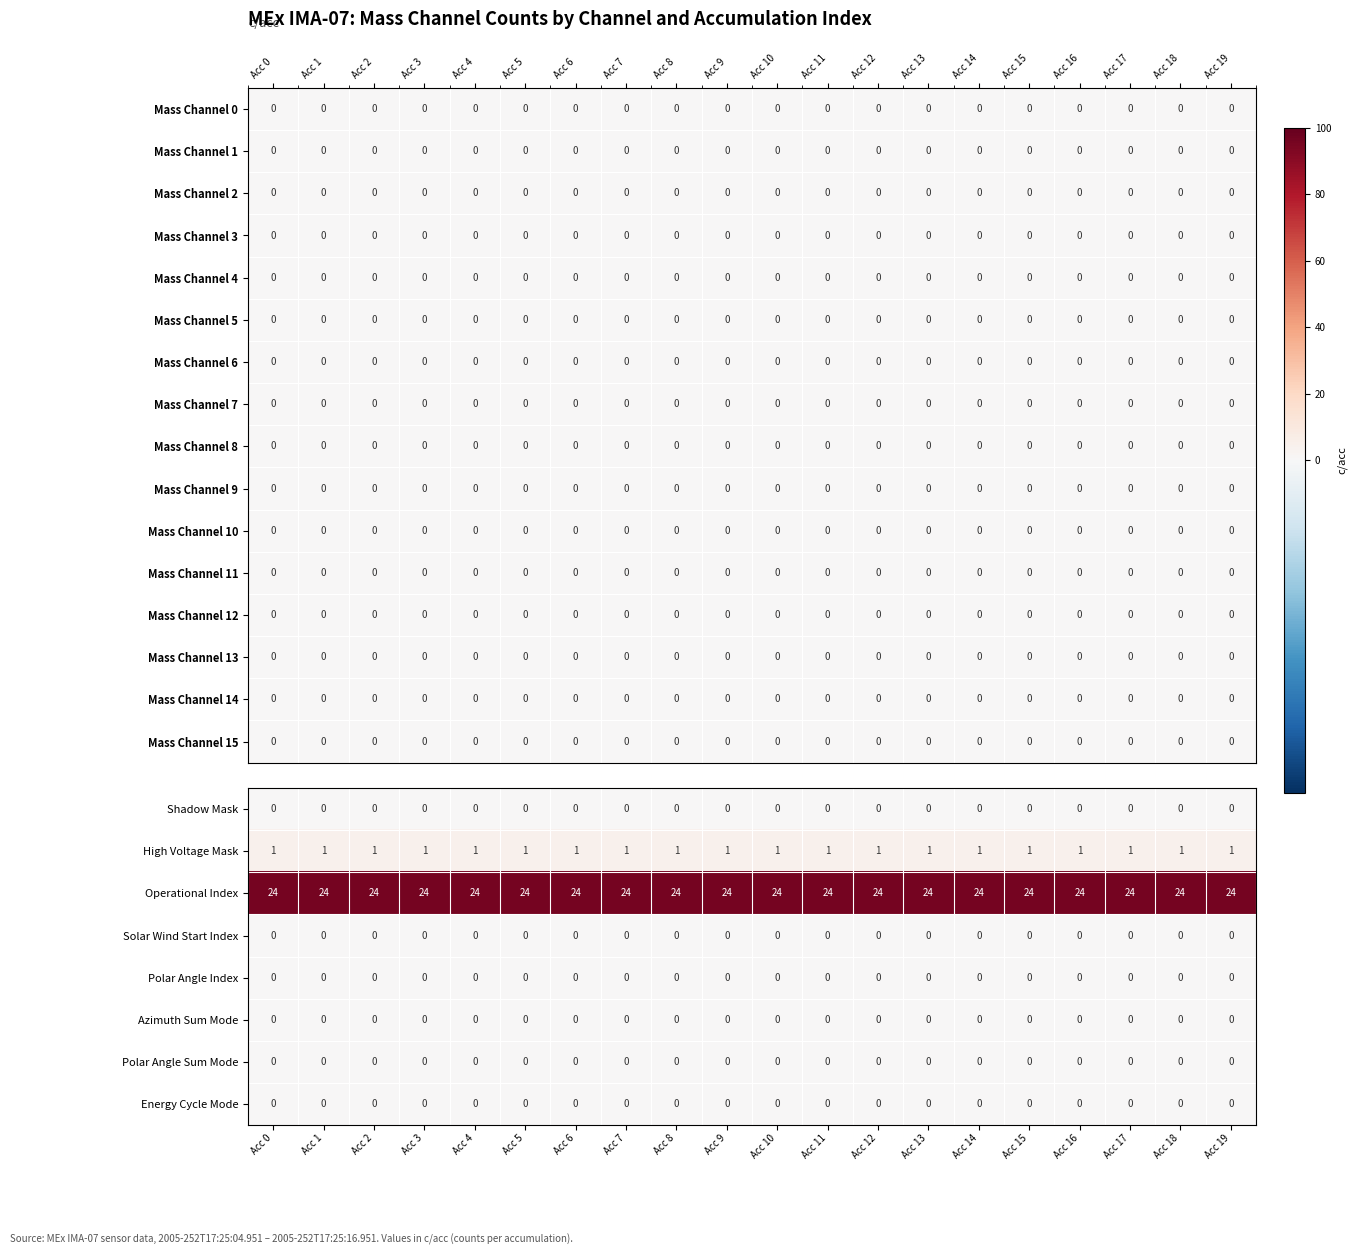

What is the difference between the highest and lowest values at Acc 2?

24